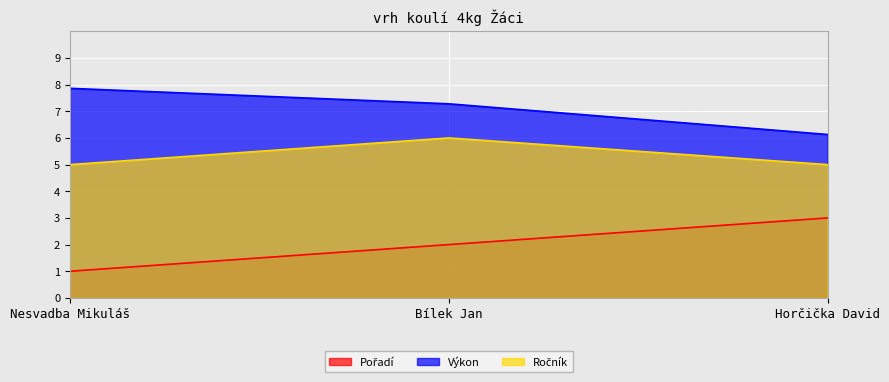

What is the difference between the Výkon values at Bílek Jan and Nesvadba Mikuláš?

0.6